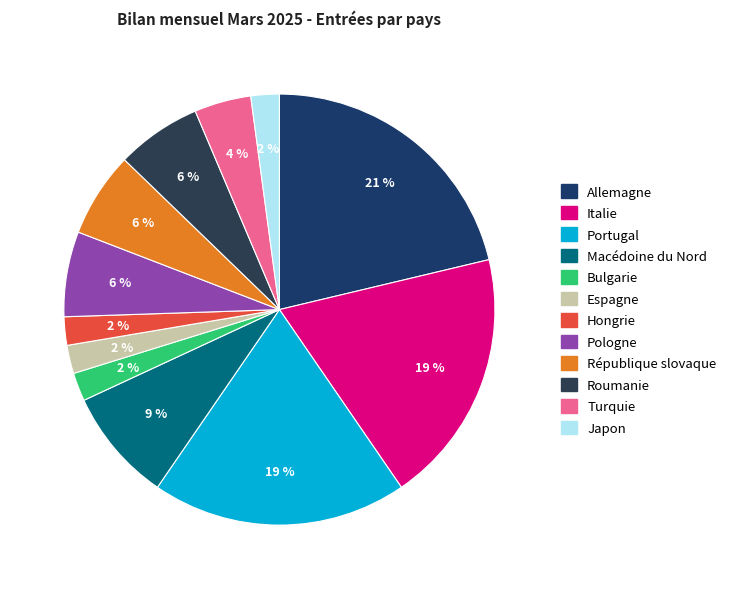

Do Roumanie and Italie together represent more than half of the pie?

No